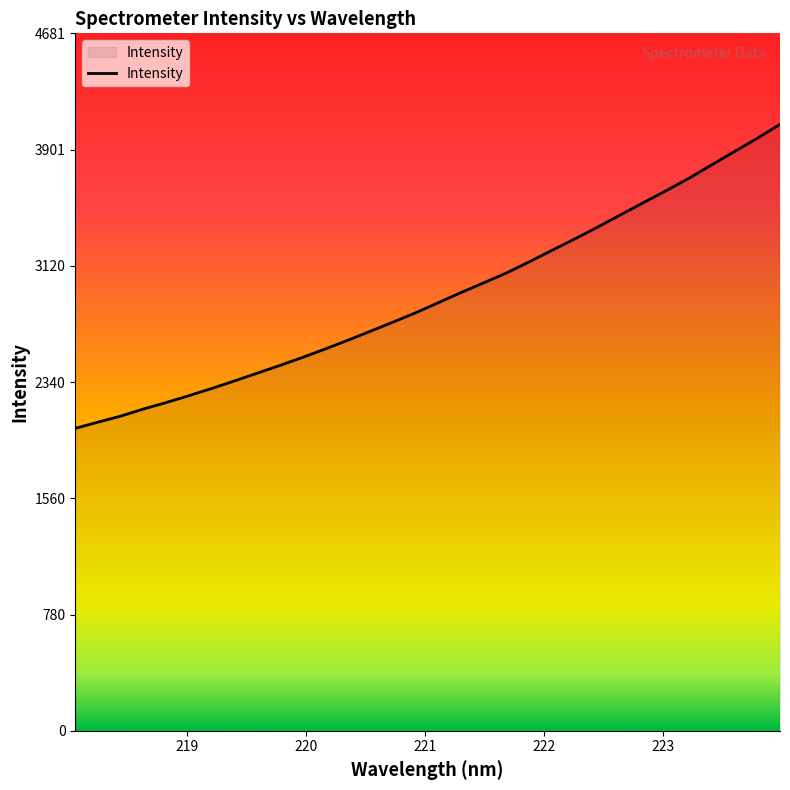

What is the difference between the second highest and minimum values?

1947.1